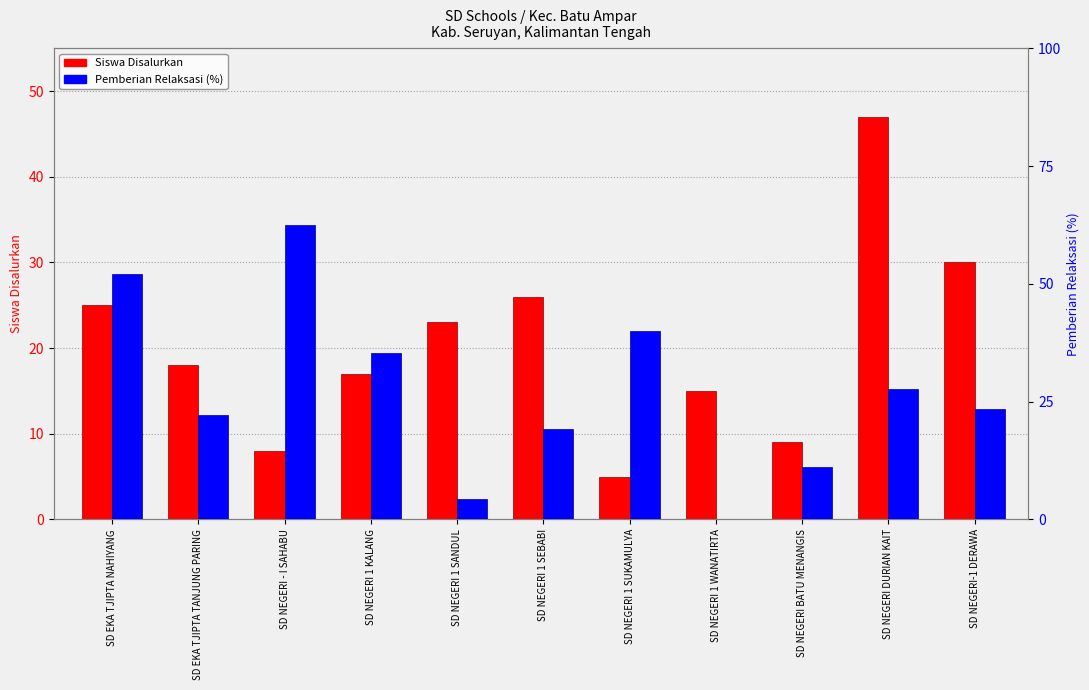

How many distinct data groups are displayed?

2